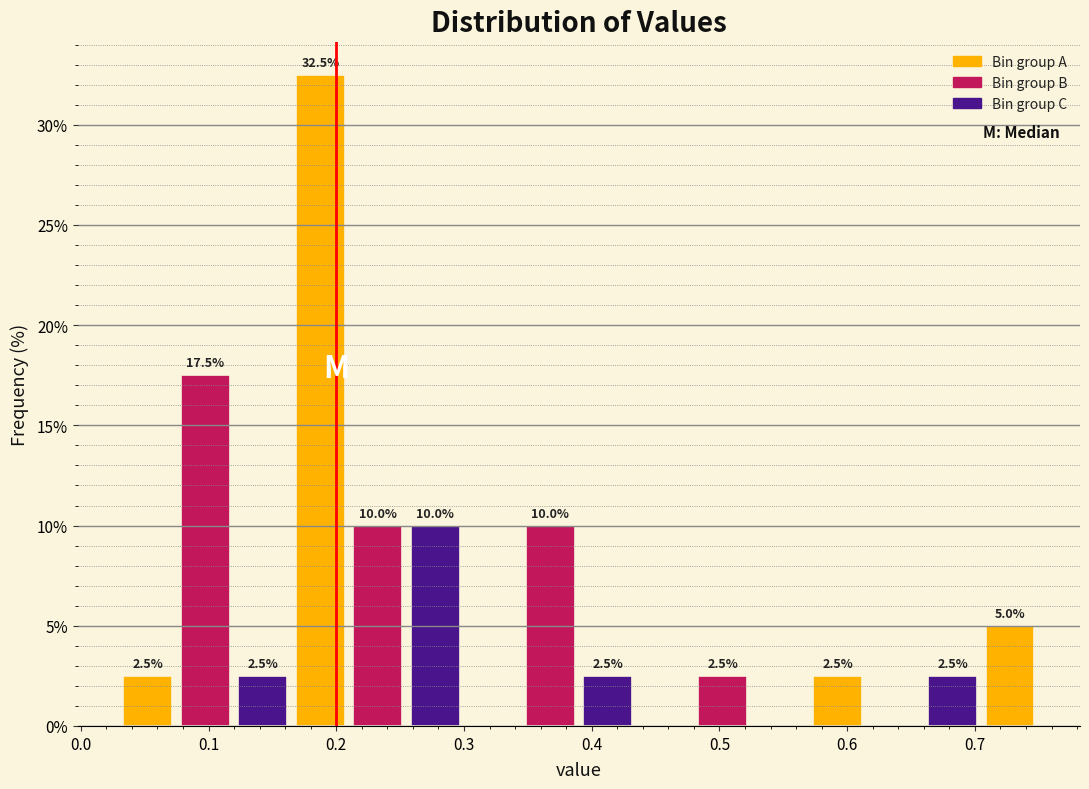

Over which range of the x-axis is the bar tallest?

0.165 to 0.210